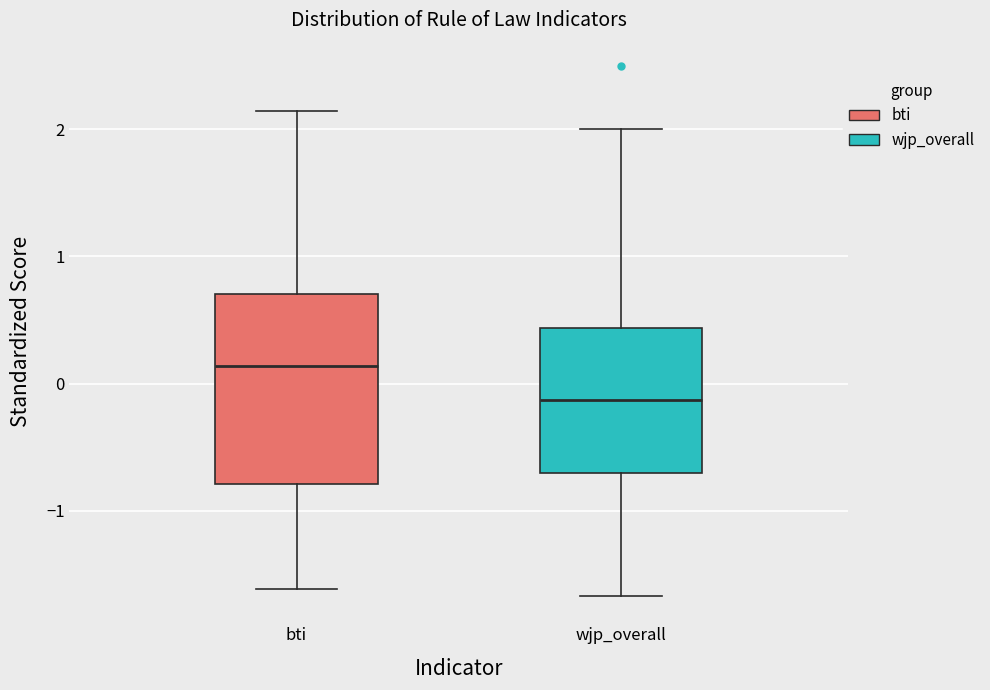

Where does the upper whisker of the box for wjp_overall end on the y-axis? The values are not printed on the chart, so give them approximately, as read against the axis.

2.0